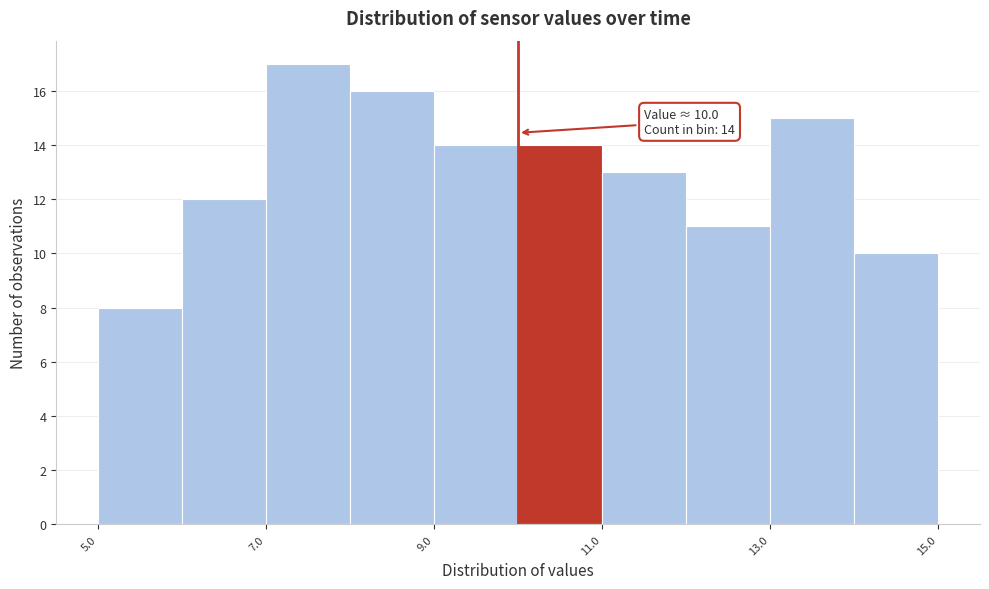

Which range on the x-axis has the tallest bar?

7 to 8